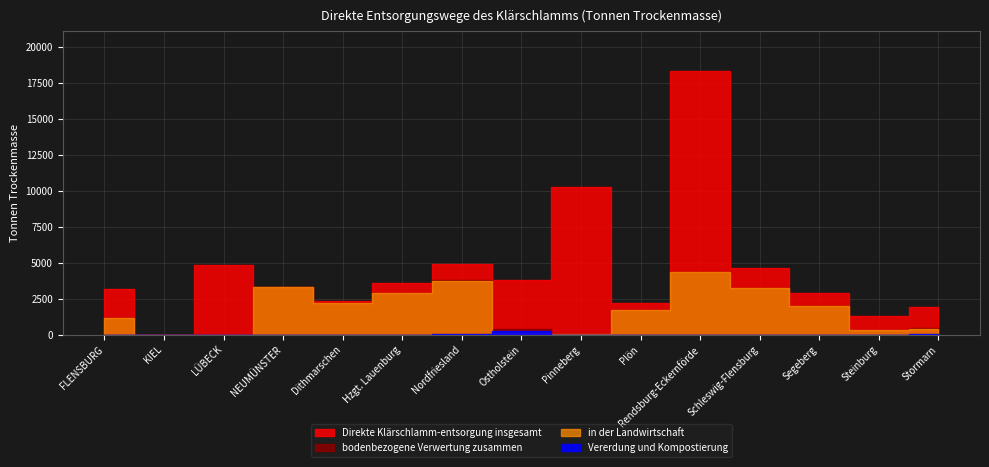

Which series has the largest range (max minus min)?

Direkte Klärschlamm-entsorgung insgesamt